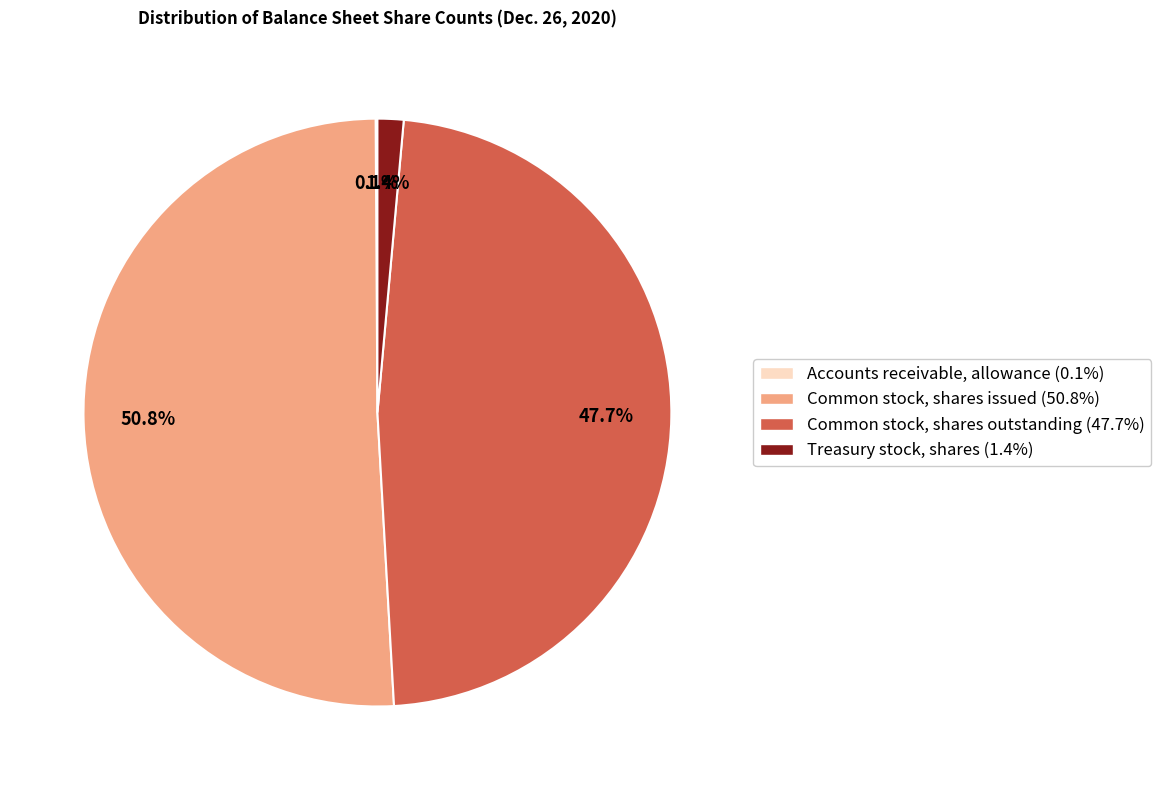

Which slice represents more than half of the pie?

Common stock, shares issued